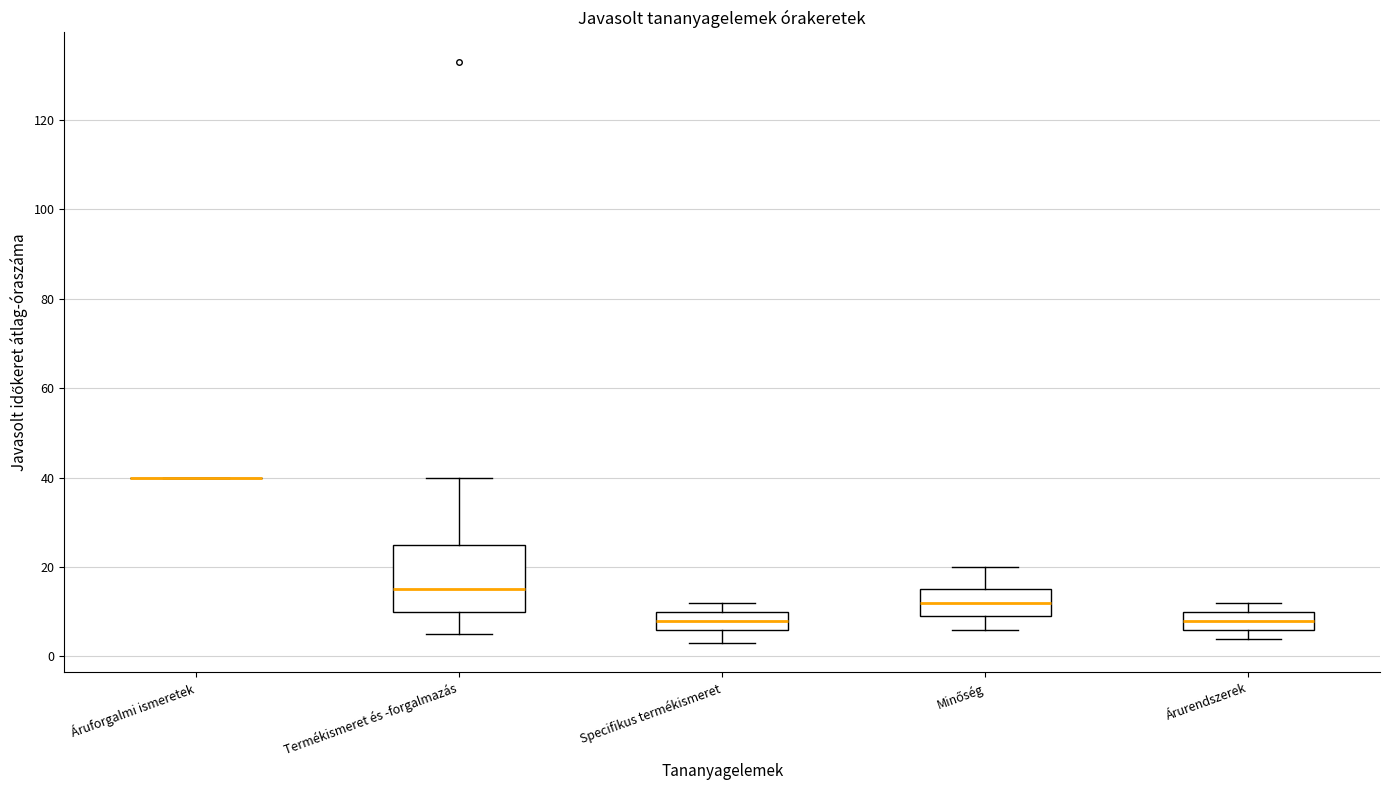

Which box is the tallest, from its lower edge to its upper edge?

Termékismeret és -forgalmazás